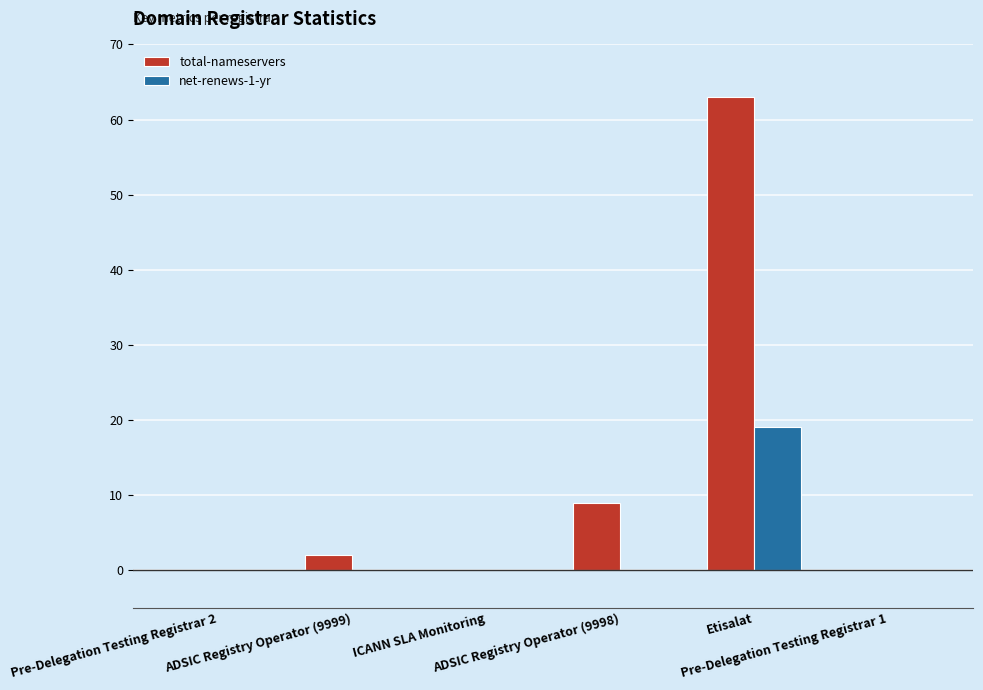

Reading right to left, what are all the values shown in this chart?

total-nameservers: 0	63	9	0	2	0
net-renews-1-yr: 0	19	0	0	0	0